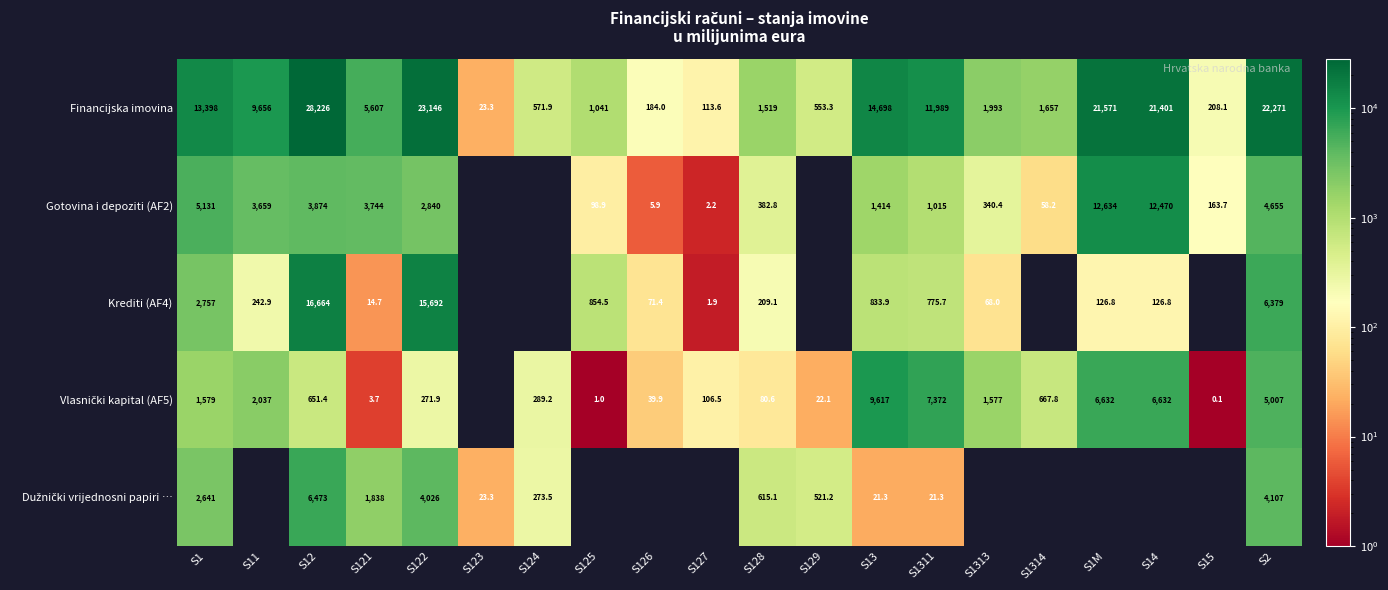

The value of Financijska imovina at S11 is 3962.8. True or false?

False